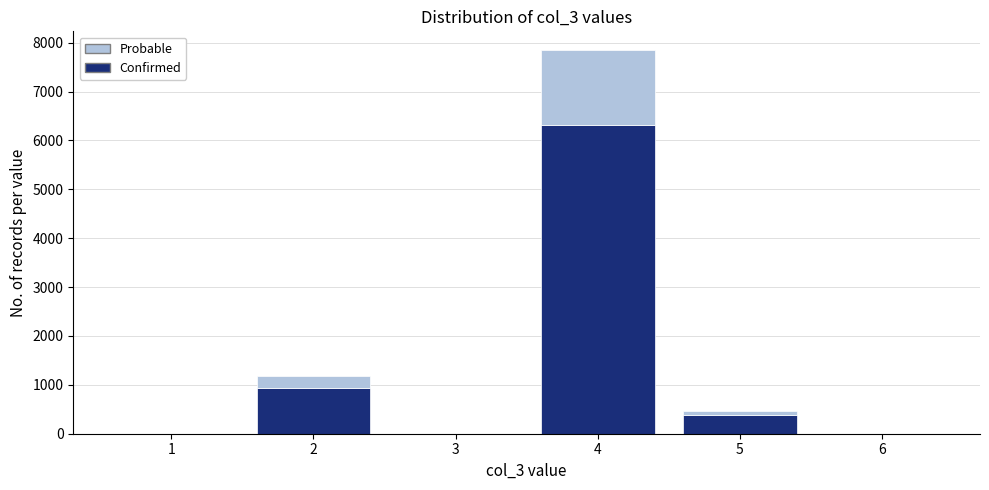

Reading left to right, transcribe this chart: for each stacked bar, give the range it covers on the x-axis and its total height. The values are not printed on the chart, so give them approximately, as read against the axis.

0.5 to 1.5: 0
1.5 to 2.5: 1200
2.5 to 3.5: 0
3.5 to 4.5: 7800
4.5 to 5.5: 500
5.5 to 6.5: 0